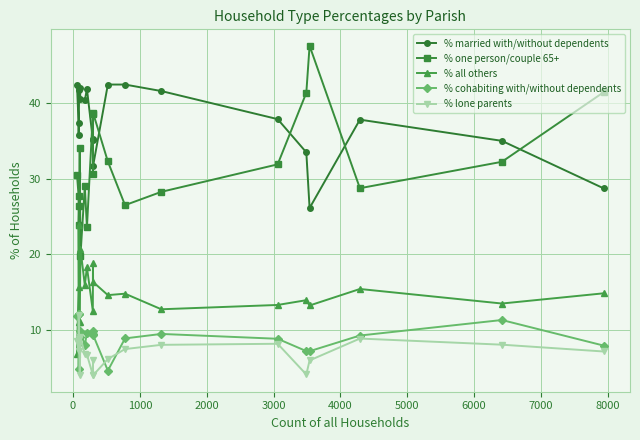

What is the greatest value displayed?

47.5